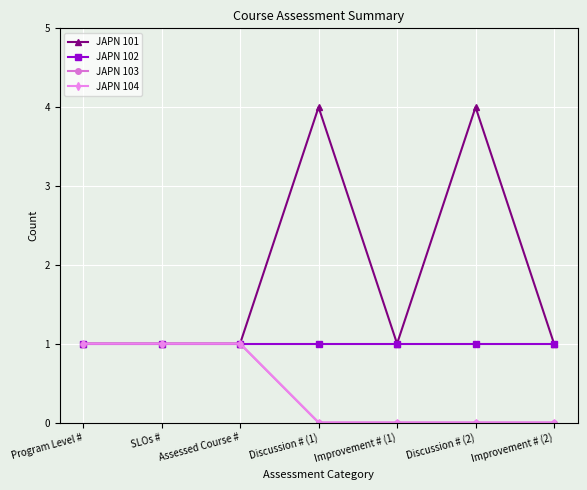

Reading left to right, what are all the values shown in this chart?

JAPN 101: Program Level #=1	SLOs #=1	Assessed Course #=1	Discussion # (1)=4	Improvement # (1)=1	Discussion # (2)=4	Improvement # (2)=1
JAPN 102: Program Level #=1	SLOs #=1	Assessed Course #=1	Discussion # (1)=1	Improvement # (1)=1	Discussion # (2)=1	Improvement # (2)=1
JAPN 103: Program Level #=1	SLOs #=1	Assessed Course #=1	Discussion # (1)=0	Improvement # (1)=0	Discussion # (2)=0	Improvement # (2)=0
JAPN 104: Program Level #=1	SLOs #=1	Assessed Course #=1	Discussion # (1)=0	Improvement # (1)=0	Discussion # (2)=0	Improvement # (2)=0